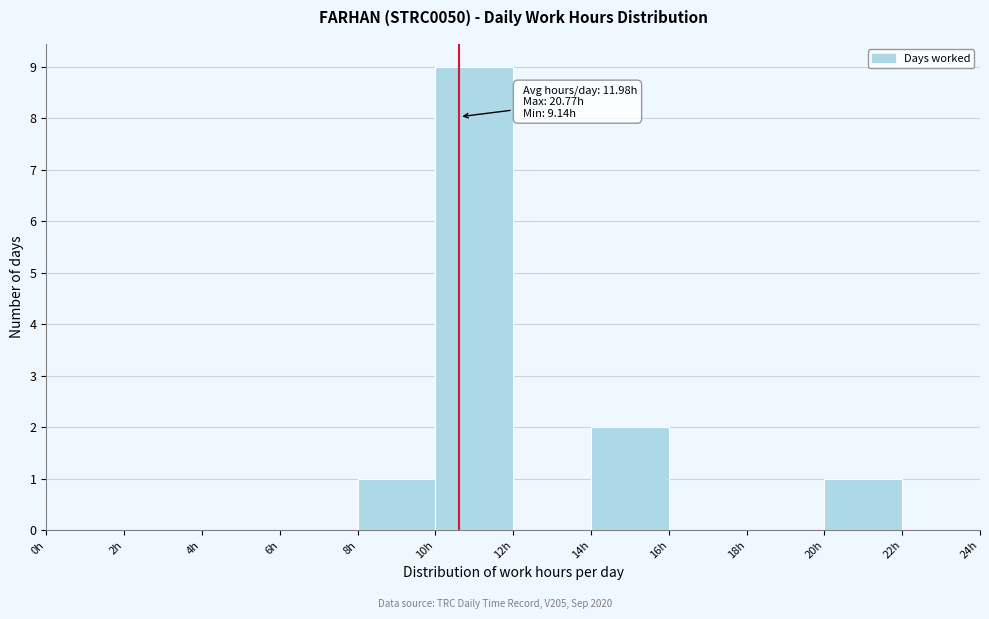

Which range on the x-axis has the tallest bar?

10 to 12